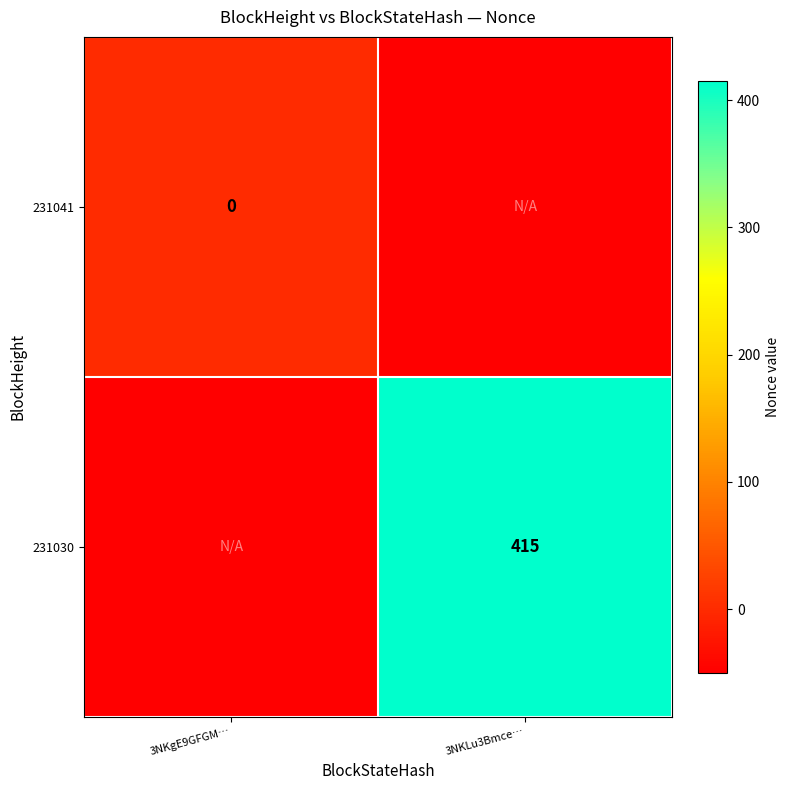

The value of 231030 at 3NKLu3Bmce… is 637. True or false?

False